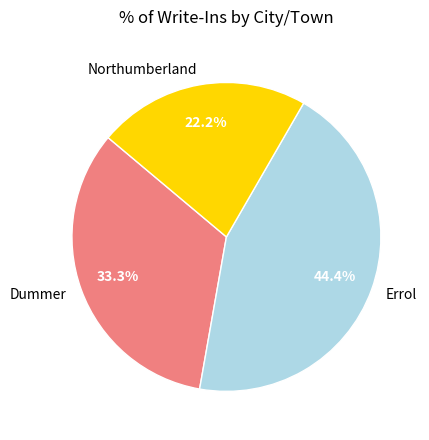

What is the smallest slice in the pie chart?

Northumberland